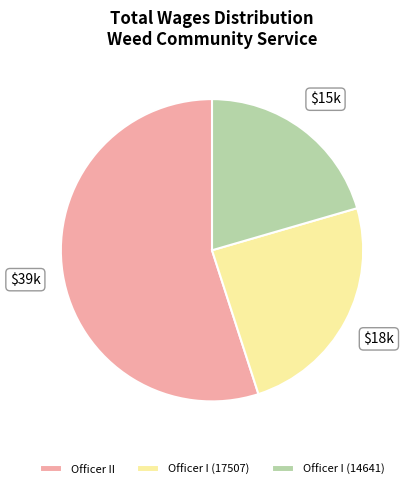

Which has a higher value, Officer II or Officer I (17507)?

Officer II